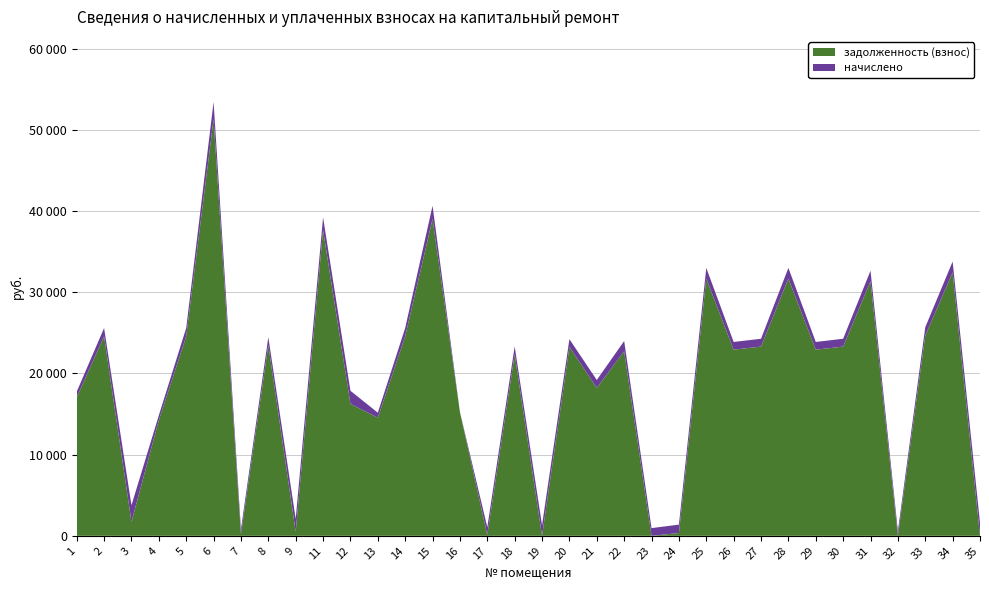

Does the chart have visible grid lines?

Yes